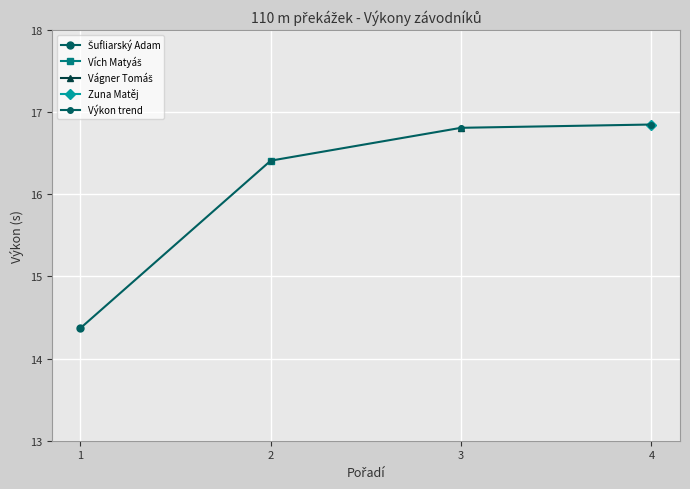

How many lines are shown in the chart?

1